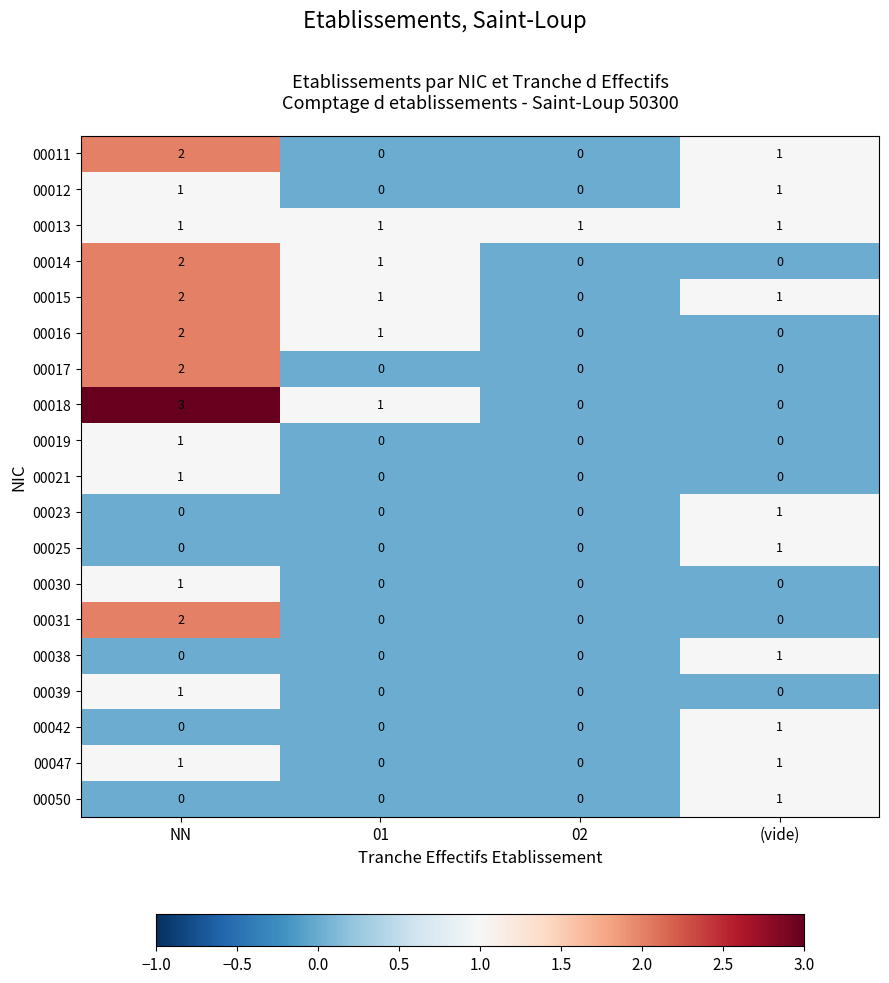

At which category is the sum across all series the highest?

NN